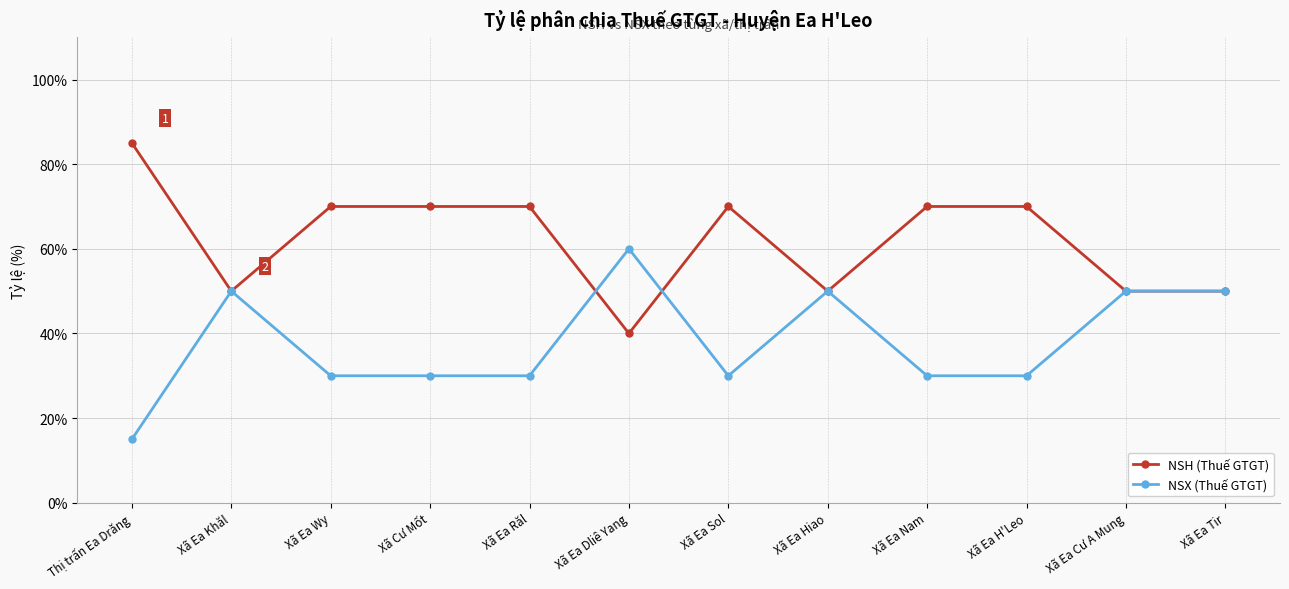

What is the value of the NSH (Thuế GTGT) point at the 9th from the left?

0.7